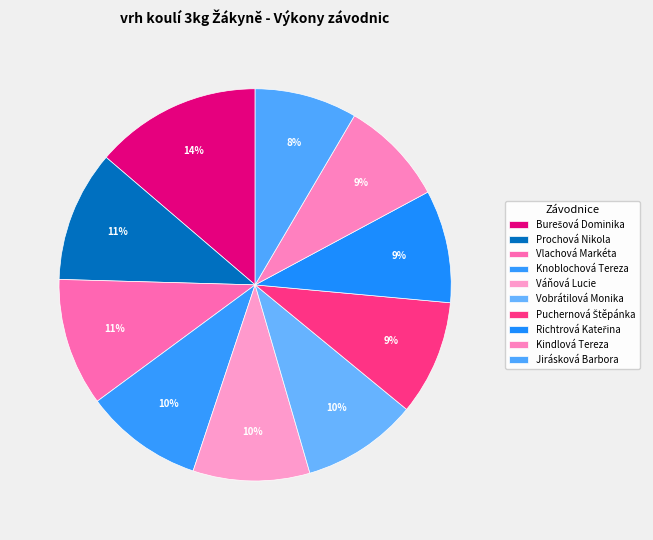

How many slices are in this pie chart?

10